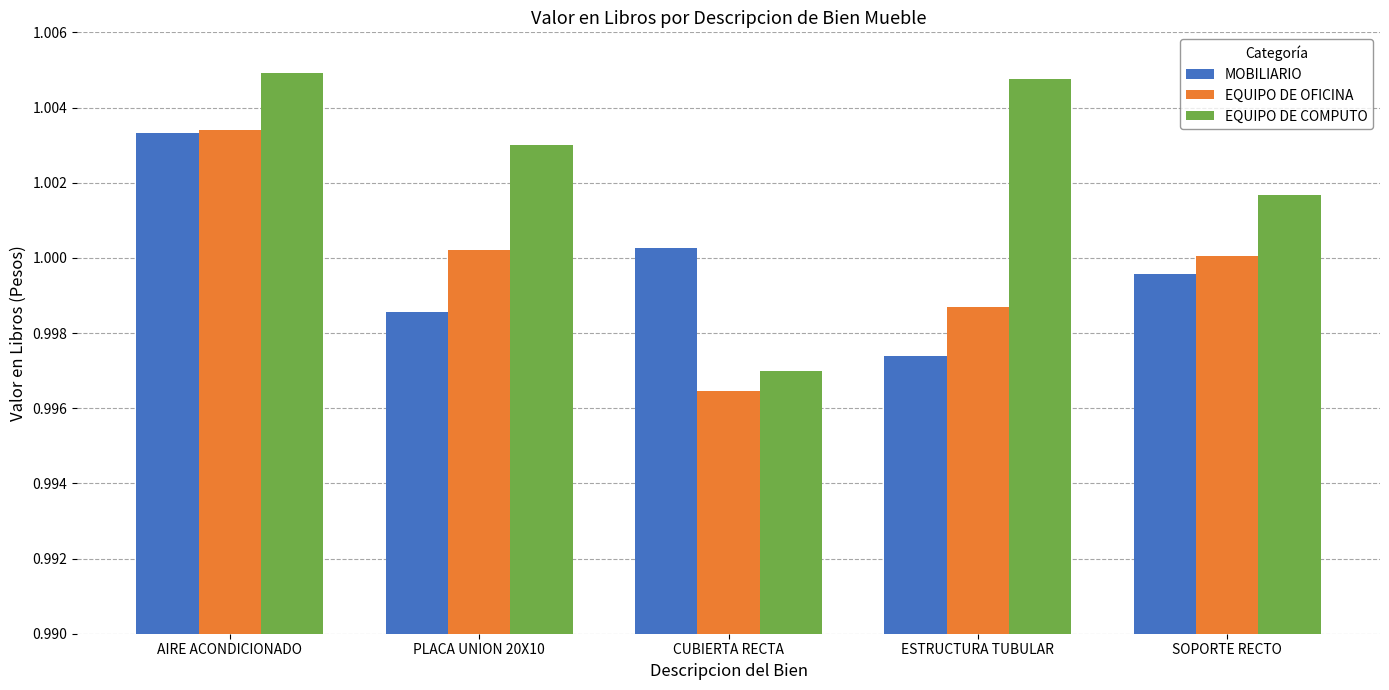

At PLACA UNION 20X10, list the series in order from smallest to largest.

MOBILIARIO, EQUIPO DE OFICINA, EQUIPO DE COMPUTO